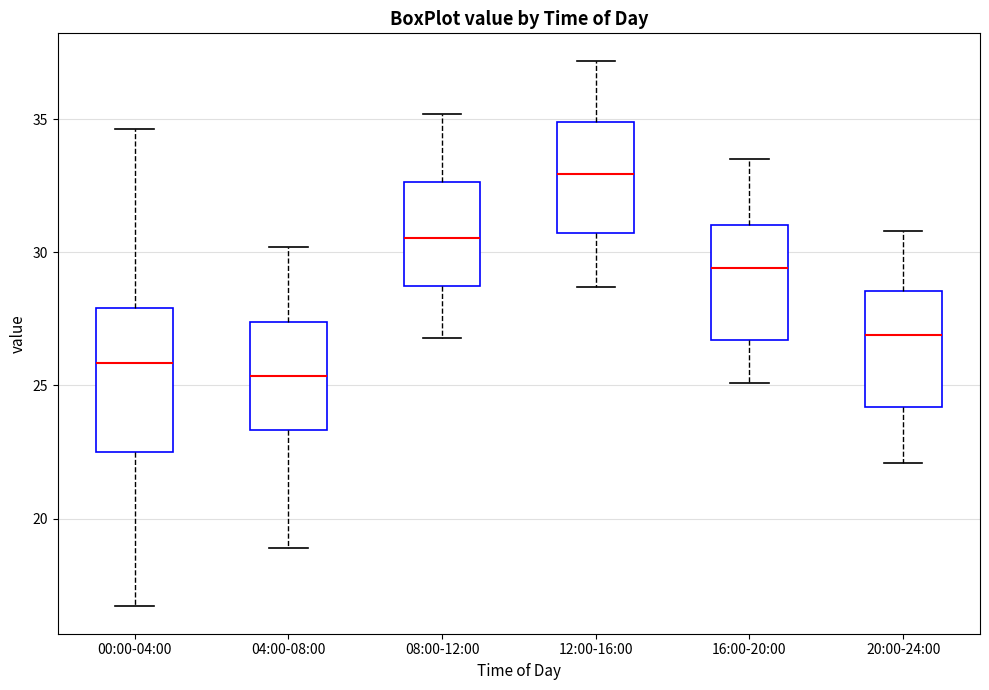

Reading left to right, transcribe this box plot: for each box, give where its median line is, the range the box spans, and where its two whiskers end, as read against the y-axis. The values are not printed on the chart, so give them approximately, as read against the axis.

00:00-04:00: median 26.0, box 22.5 to 28.0, whiskers 16.5 to 34.5
04:00-08:00: median 25.5, box 23.5 to 27.5, whiskers 19.0 to 30.0
08:00-12:00: median 30.5, box 29.0 to 32.5, whiskers 27.0 to 35.0
12:00-16:00: median 33.0, box 30.5 to 35.0, whiskers 28.5 to 37.0
16:00-20:00: median 29.5, box 26.5 to 31.0, whiskers 25.0 to 33.5
20:00-24:00: median 27.0, box 24.0 to 28.5, whiskers 22.0 to 31.0